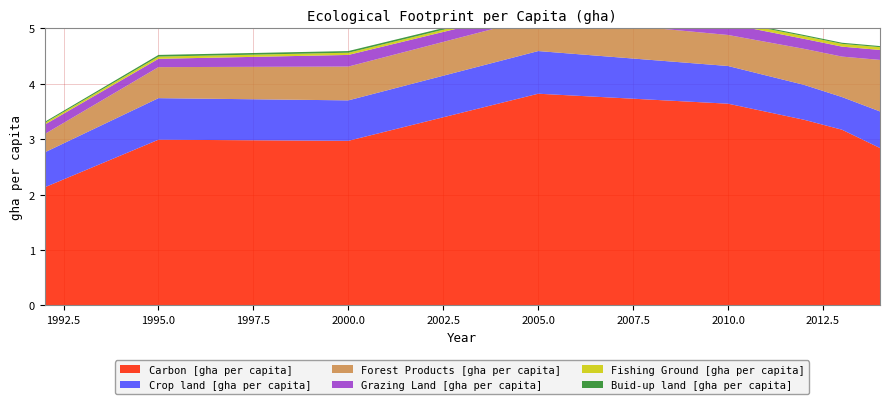

Reading left to right, extract all data points from this chart.

Carbon [gha per capita]: 2.1	3.0	3.0	3.8	3.6	3.4	3.2	2.8
Crop land [gha per capita]: 0.6	0.8	0.7	0.8	0.7	0.6	0.6	0.7
Forest Products [gha per capita]: 0.3	0.6	0.6	0.6	0.6	0.7	0.7	0.9
Grazing Land [gha per capita]: 0.2	0.1	0.2	0.1	0.2	0.2	0.2	0.2
Fishing Ground [gha per capita]: 0.0	0.0	0.0	0.0	0.1	0.1	0.1	0.1
Buid-up land [gha per capita]: 0.0	0.0	0.0	0.0	0.0	0.0	0.0	0.0